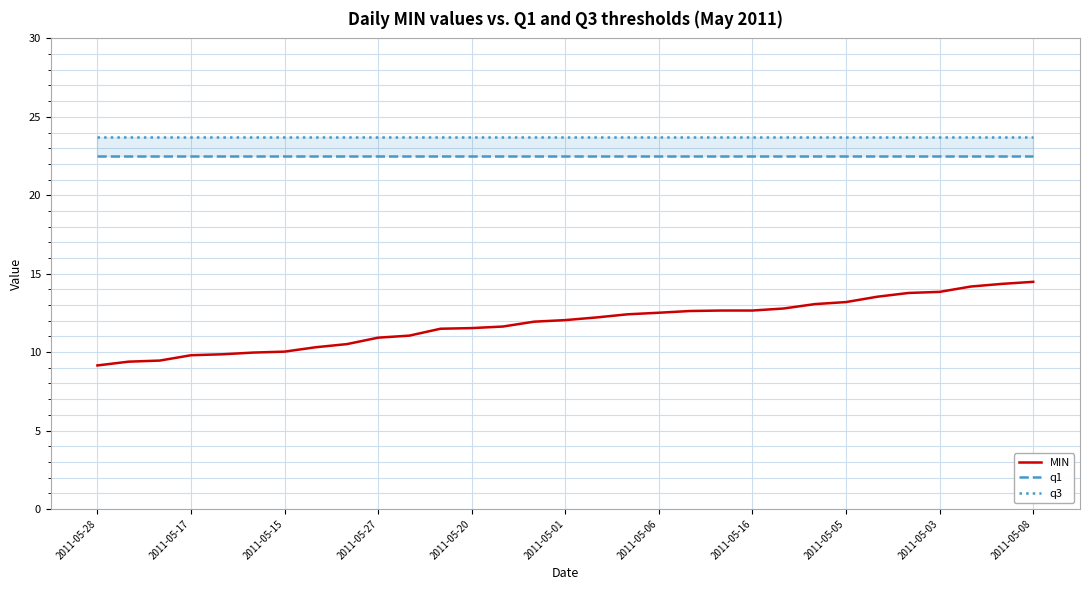

What is the difference between the highest and lowest values at 29?

9.3